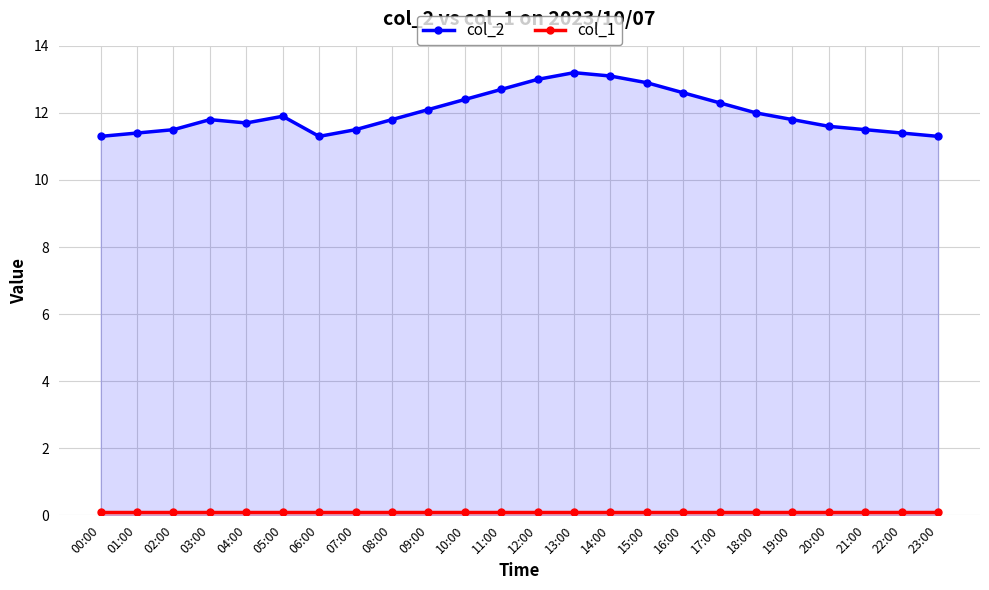

Where is the first local minimum for col_2?

04:00